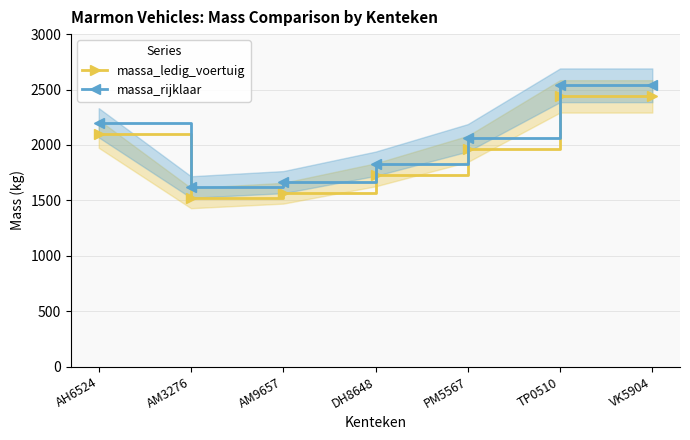

True or false: massa_rijklaar and massa_ledig_voertuig intersect in this chart.

False